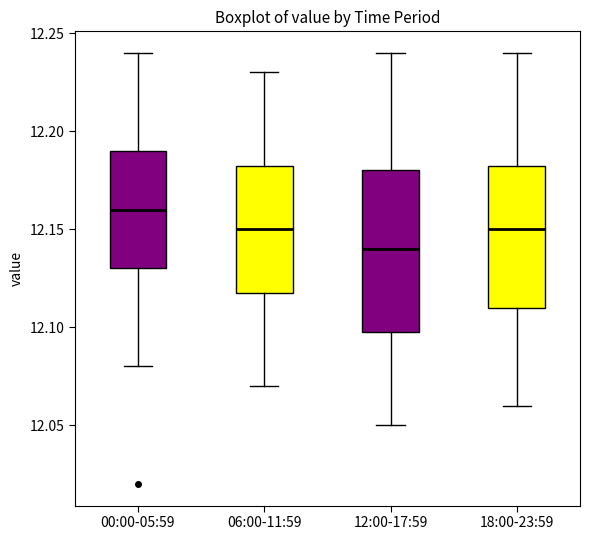

Which box's median line is the highest?

00:00-05:59